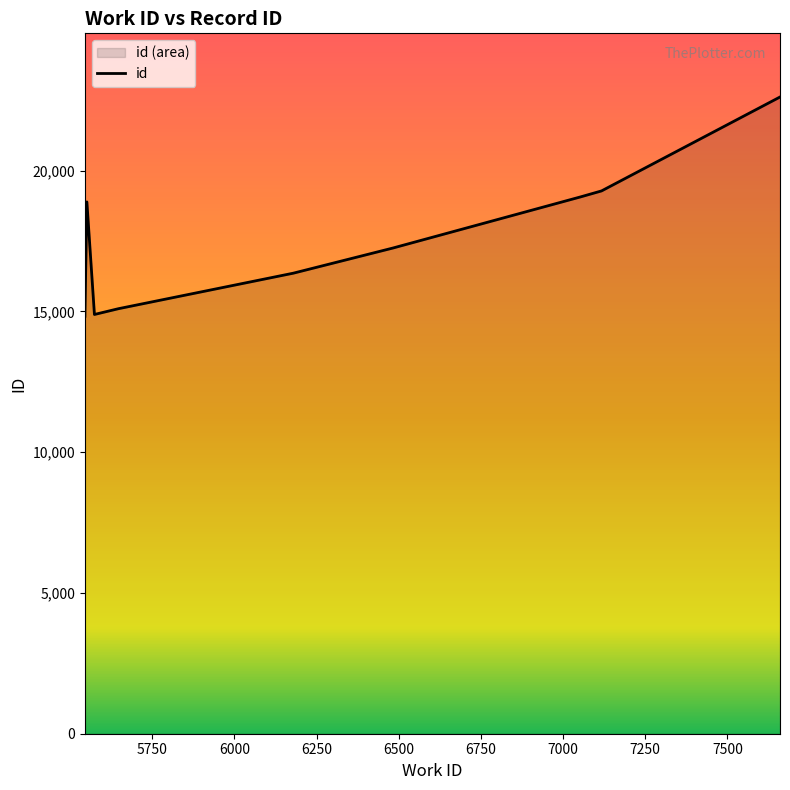

Reading left to right, what are all the values shown in this chart?

14825	18887	14889	15094	15184	16355	17248	19064	19277	22612